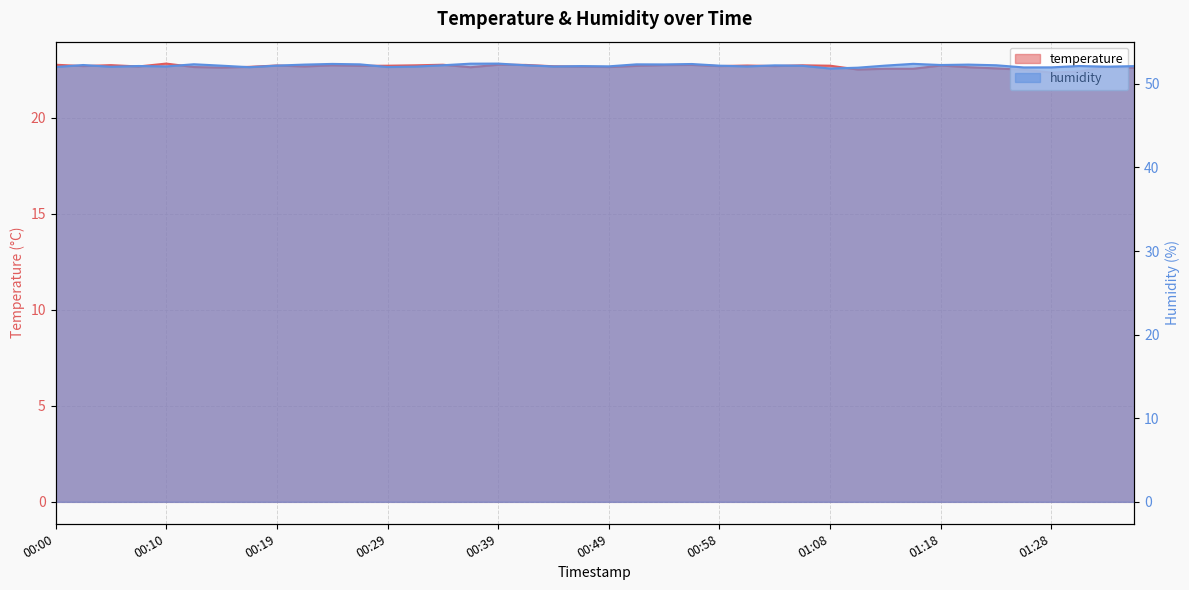

What is the minimum value for humidity?

51.8